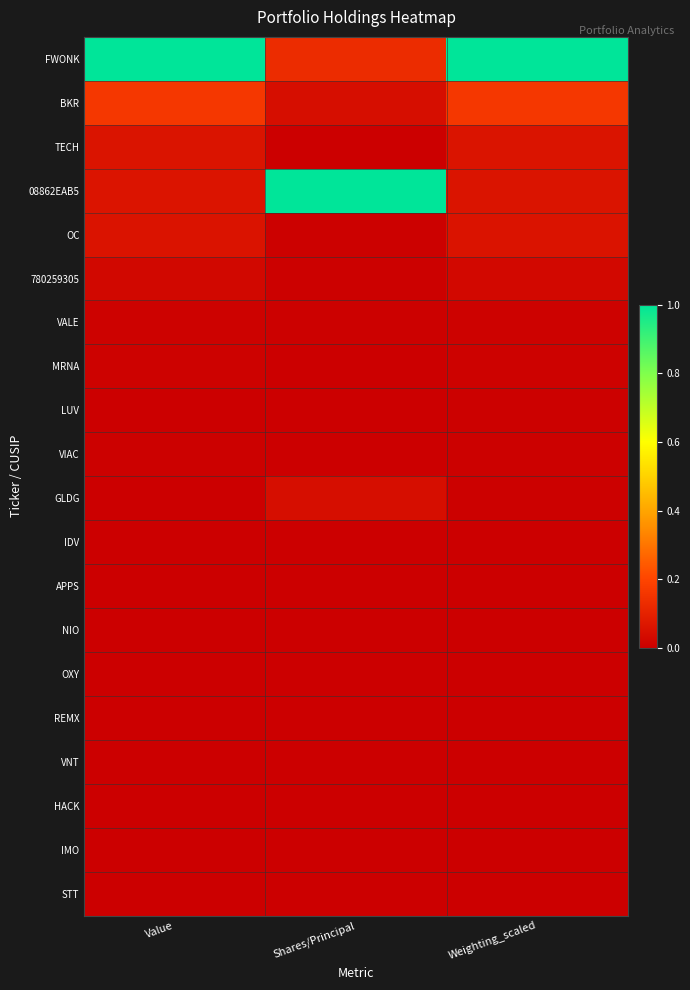

Reading left to right, extract all data points from this chart.

FWONK: Value=1.0	Shares/Principal=0.1	Weighting_scaled=1.0
BKR: Value=0.2	Shares/Principal=0.0	Weighting_scaled=0.2
TECH: Value=0.1	Shares/Principal=0.0	Weighting_scaled=0.1
08862EAB5: Value=0.1	Shares/Principal=1.0	Weighting_scaled=0.1
OC: Value=0.1	Shares/Principal=0.0	Weighting_scaled=0.1
780259305: Value=0.0	Shares/Principal=0.0	Weighting_scaled=0.0
VALE: Value=0.0	Shares/Principal=0.0	Weighting_scaled=0.0
MRNA: Value=0.0	Shares/Principal=0.0	Weighting_scaled=0.0
LUV: Value=0.0	Shares/Principal=0.0	Weighting_scaled=0.0
VIAC: Value=0.0	Shares/Principal=0.0	Weighting_scaled=0.0
GLDG: Value=0.0	Shares/Principal=0.0	Weighting_scaled=0.0
IDV: Value=0.0	Shares/Principal=0.0	Weighting_scaled=0.0
APPS: Value=0.0	Shares/Principal=0.0	Weighting_scaled=0.0
NIO: Value=0.0	Shares/Principal=0.0	Weighting_scaled=0.0
OXY: Value=0.0	Shares/Principal=0.0	Weighting_scaled=0.0
REMX: Value=0.0	Shares/Principal=0.0	Weighting_scaled=0.0
VNT: Value=0.0	Shares/Principal=0.0	Weighting_scaled=0.0
HACK: Value=0.0	Shares/Principal=0.0	Weighting_scaled=0.0
IMO: Value=0.0	Shares/Principal=0.0	Weighting_scaled=0.0
STT: Value=0.0	Shares/Principal=0.0	Weighting_scaled=0.0